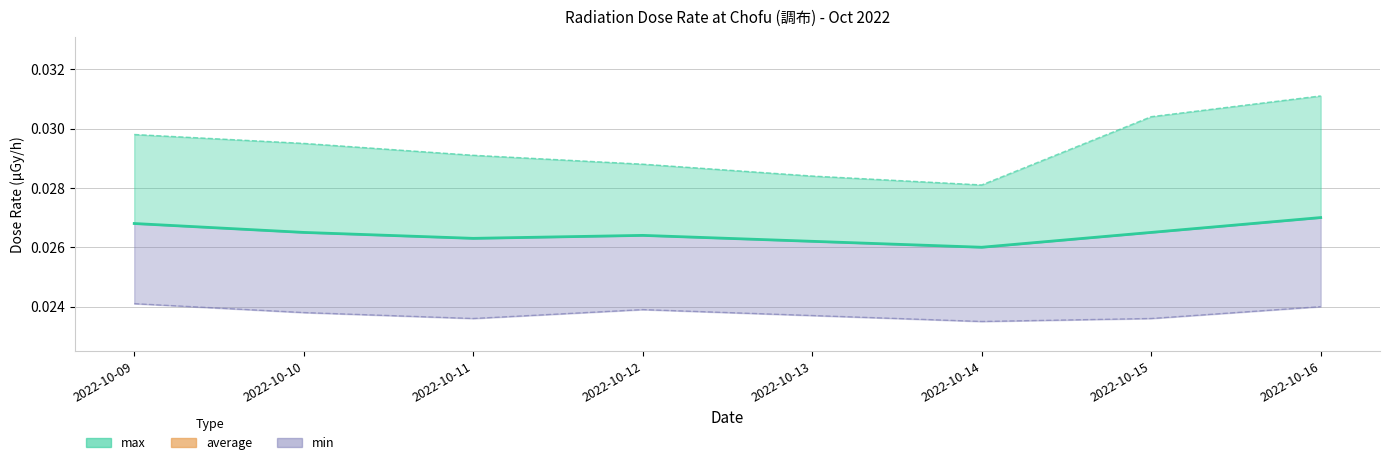

Which category has the lowest value across all series?

2022-10-14